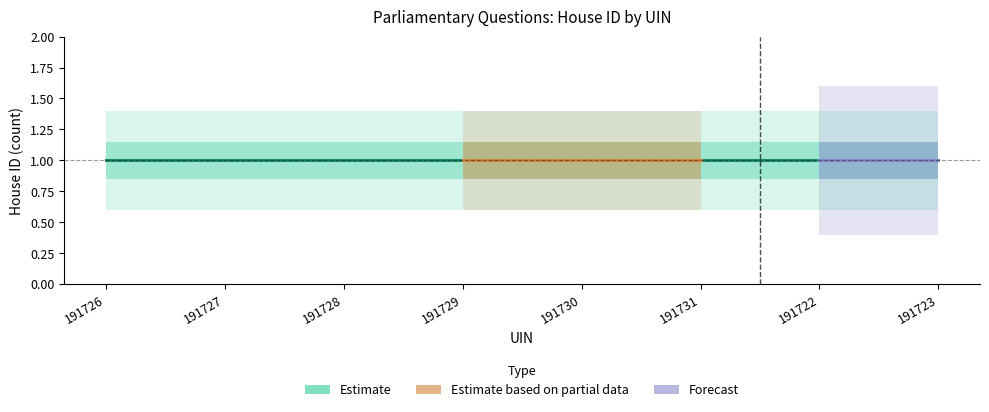

True or false: Questions and Lower CI intersect in this chart.

False